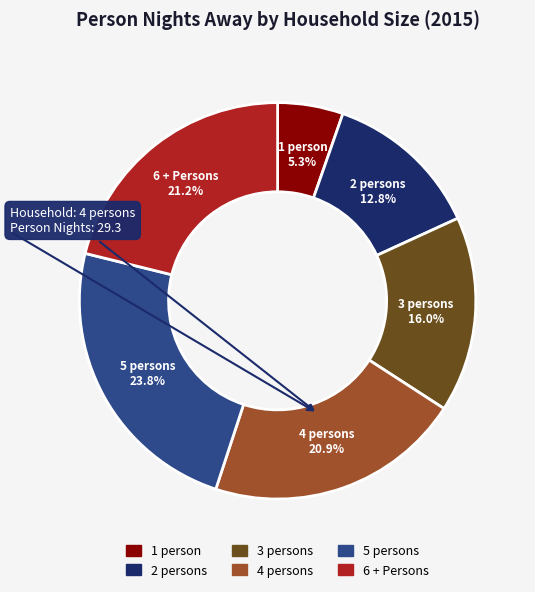

Approximately how many times larger is the value at 3 persons compared to 5 persons?

0.7